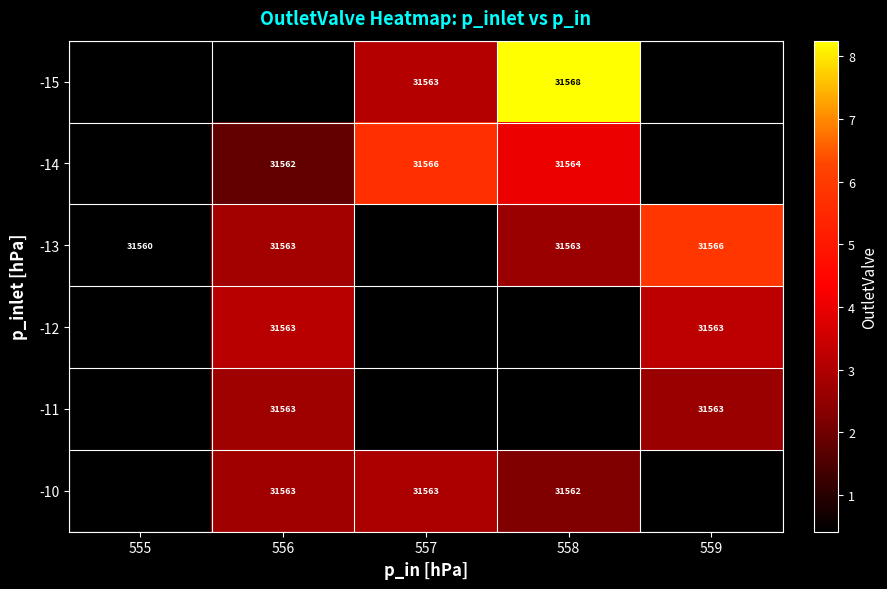

Is the value of -13 at 558 greater than the value of -14 at 556?

Yes